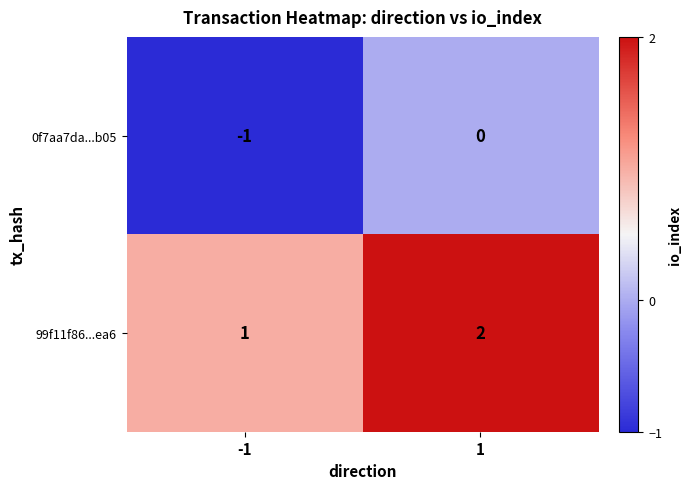

The 99f11f86...ea6 series shows 2 at 1. True or false?

True